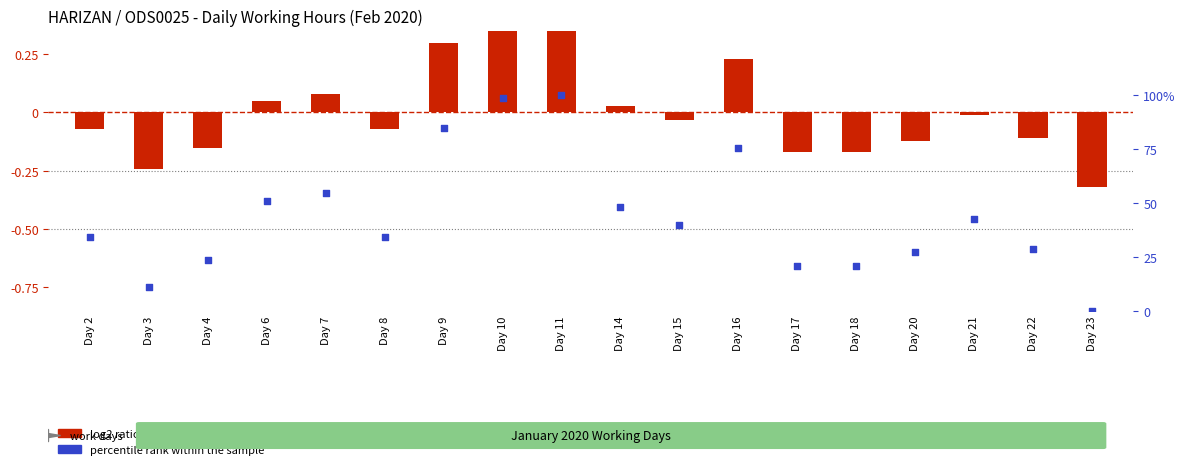

What are all the series names shown in the legend?

log2 ratio, percentile rank within the sample